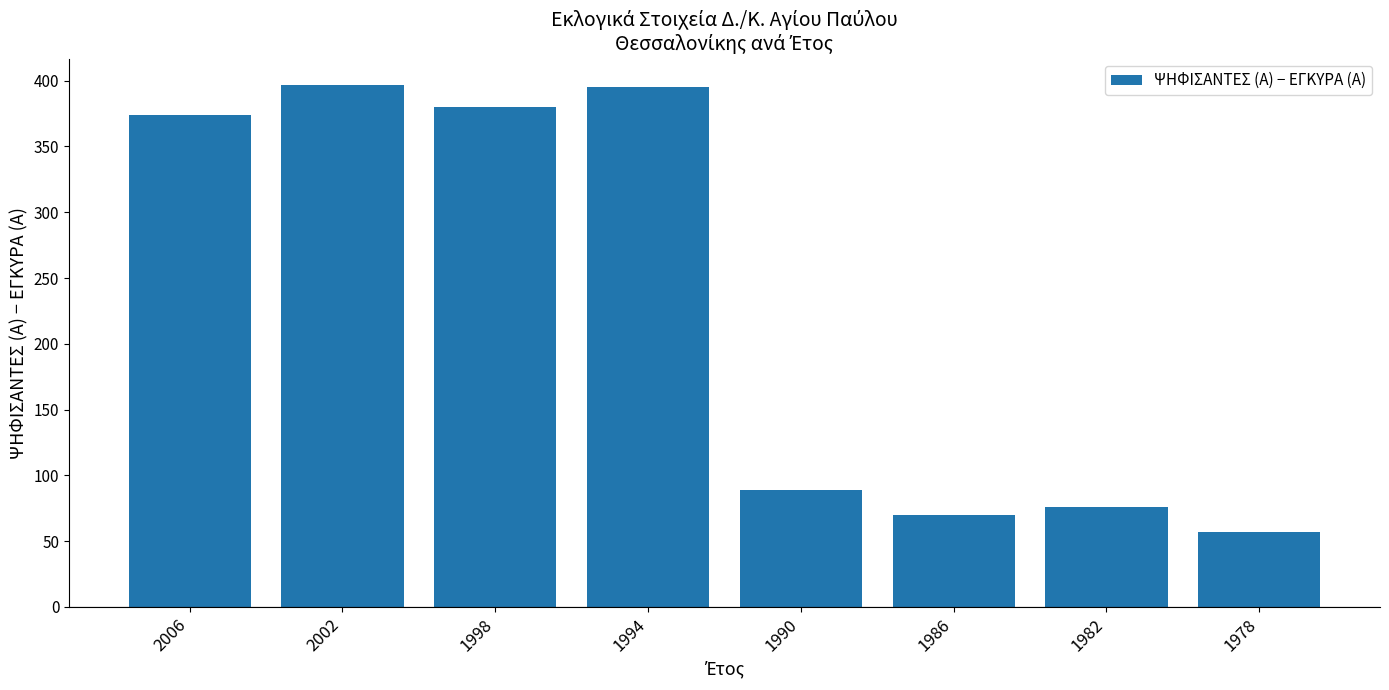

The chart shows a value of 24 at 1982. True or false?

False